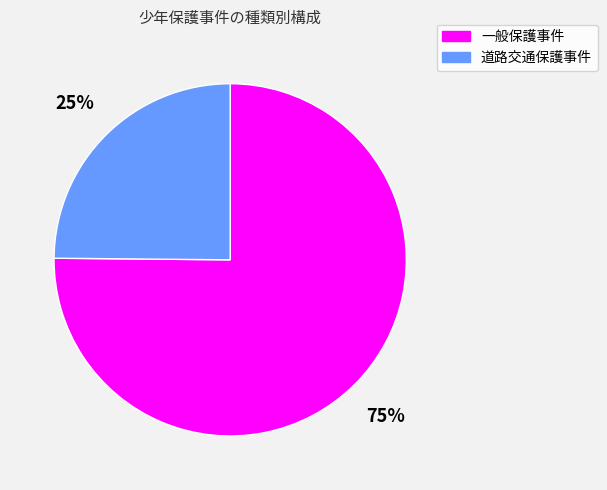

Between 一般保護事件 and 道路交通保護事件, which is larger?

一般保護事件